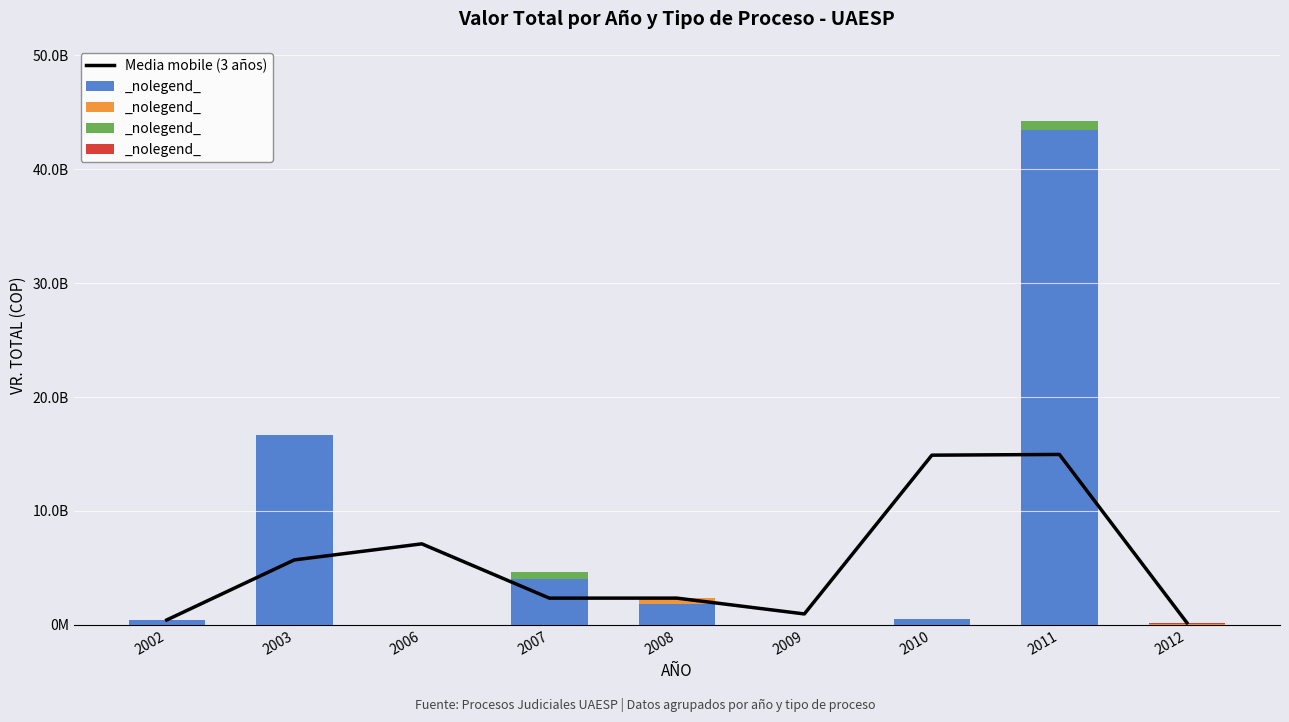

What is the value of the EXPROPIACION bar at the 4th from the left?

972000.0